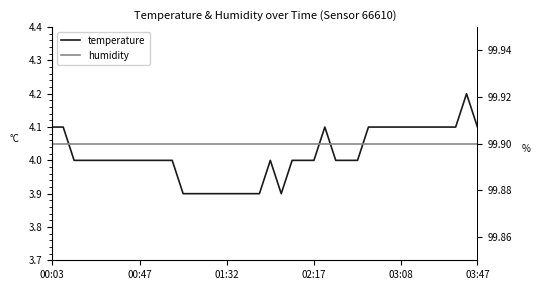

At 25, list the series in order from smallest to largest.

temperature, humidity